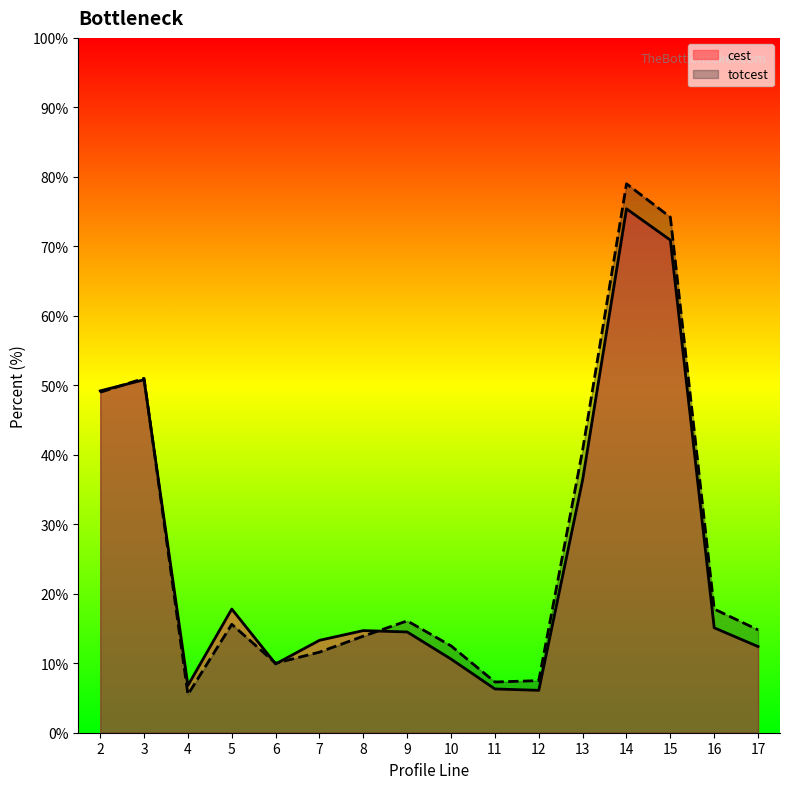

What is the value of the totcest point at the 12th from the left?

40.7